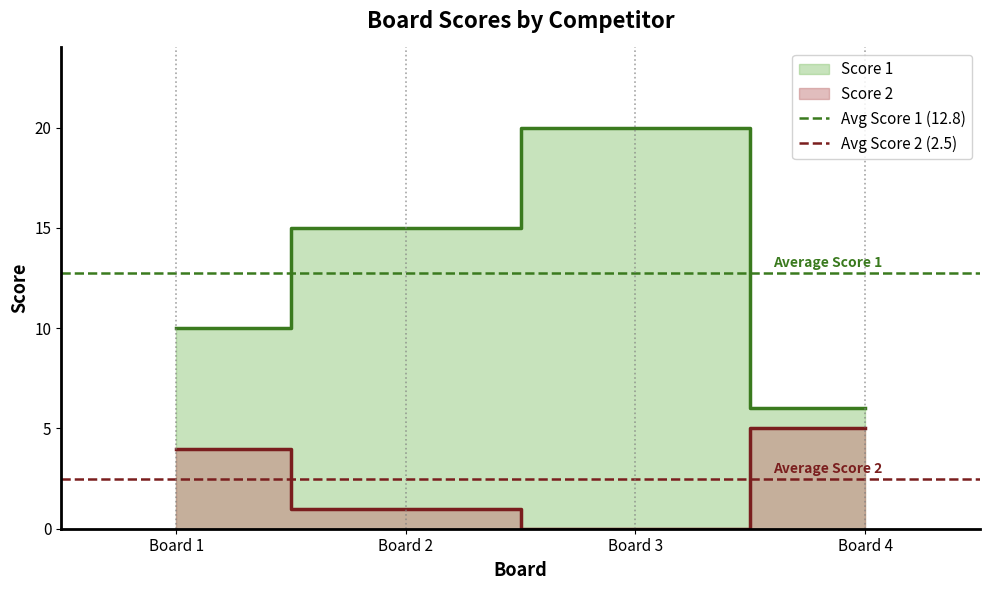

Is the value of Avg Score 2 (2.5) at Board 1 greater than the value of Avg Score 1 (12.8) at Board 2?

No